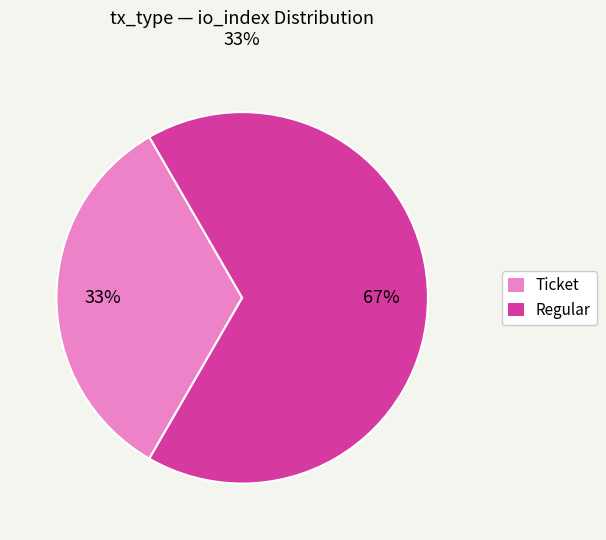

Which category accounts for the majority?

Regular